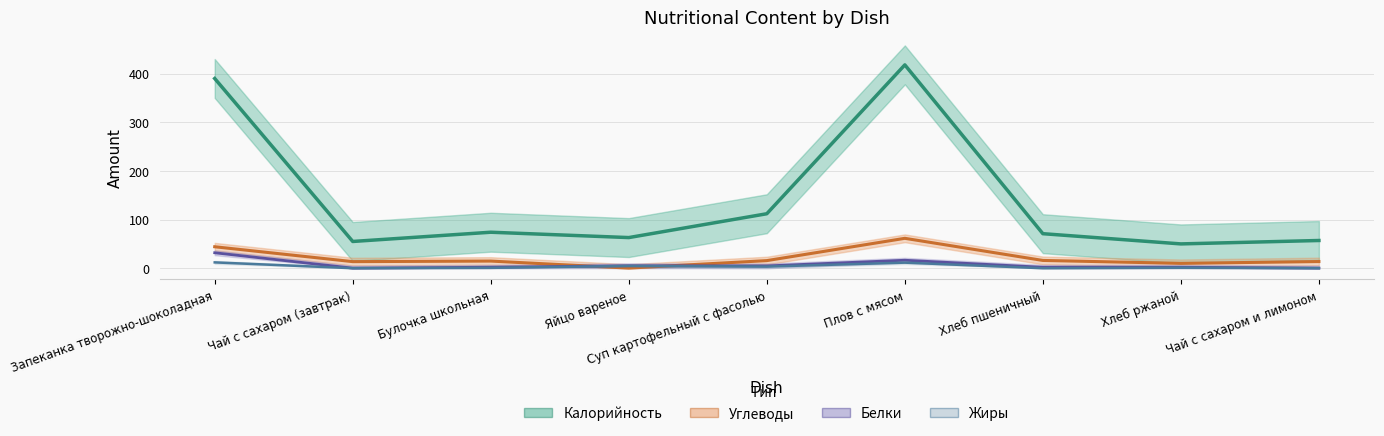

True or false: Жиры and Калорийность cross at least once.

False